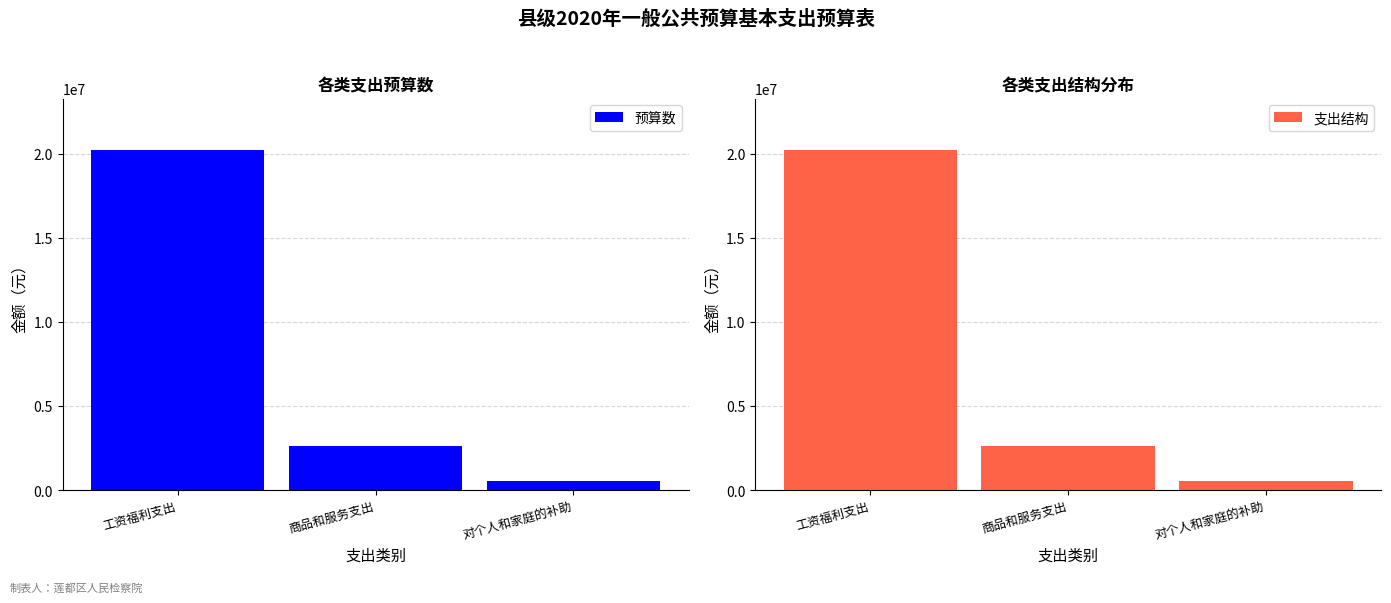

How many series are shown in this chart?

2